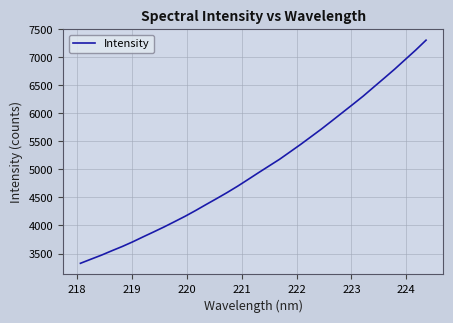

What is the minimum value shown in the chart?

3325.3